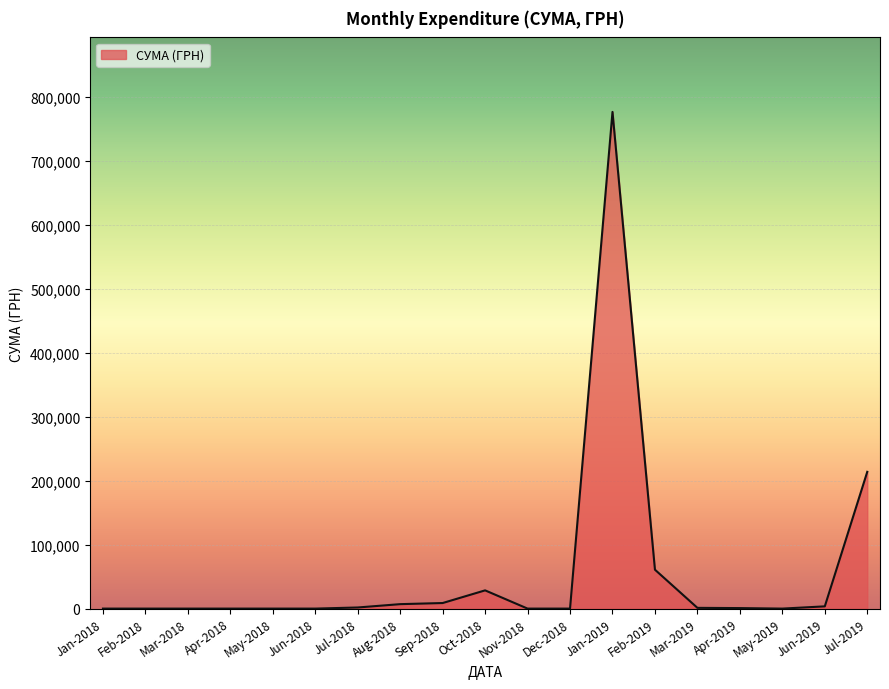

The value at Jul-2019 is 213766.2. True or false?

True